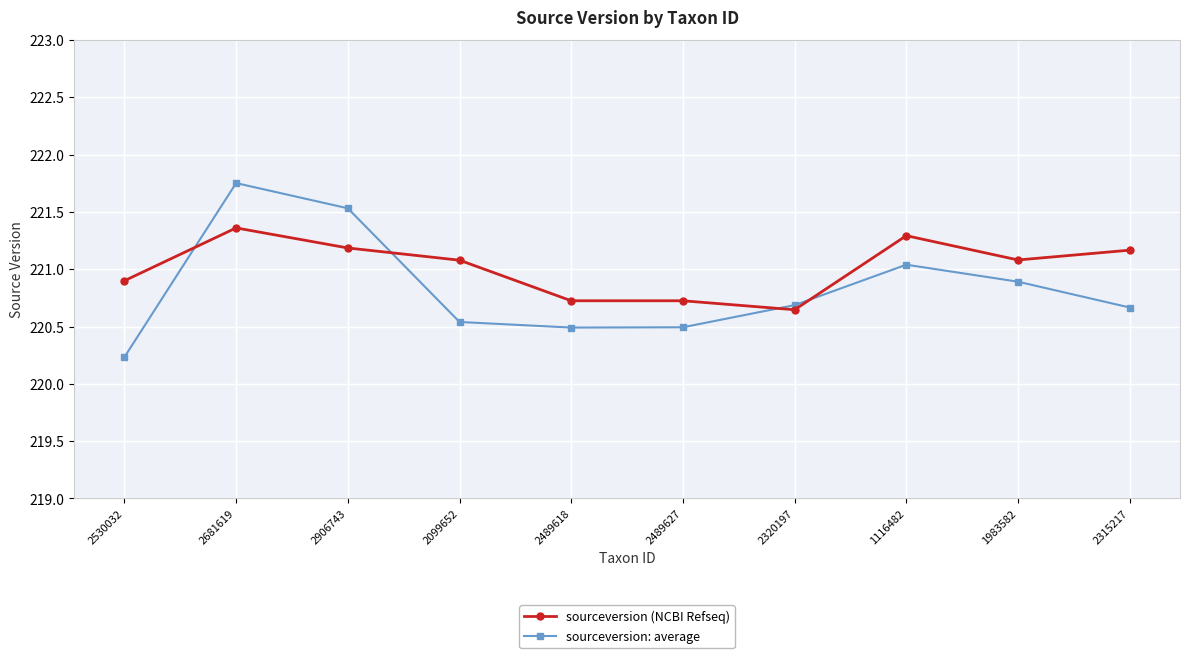

What is the difference between the second highest and minimum values in the sourceversion (NCBI Refseq) series?

0.6